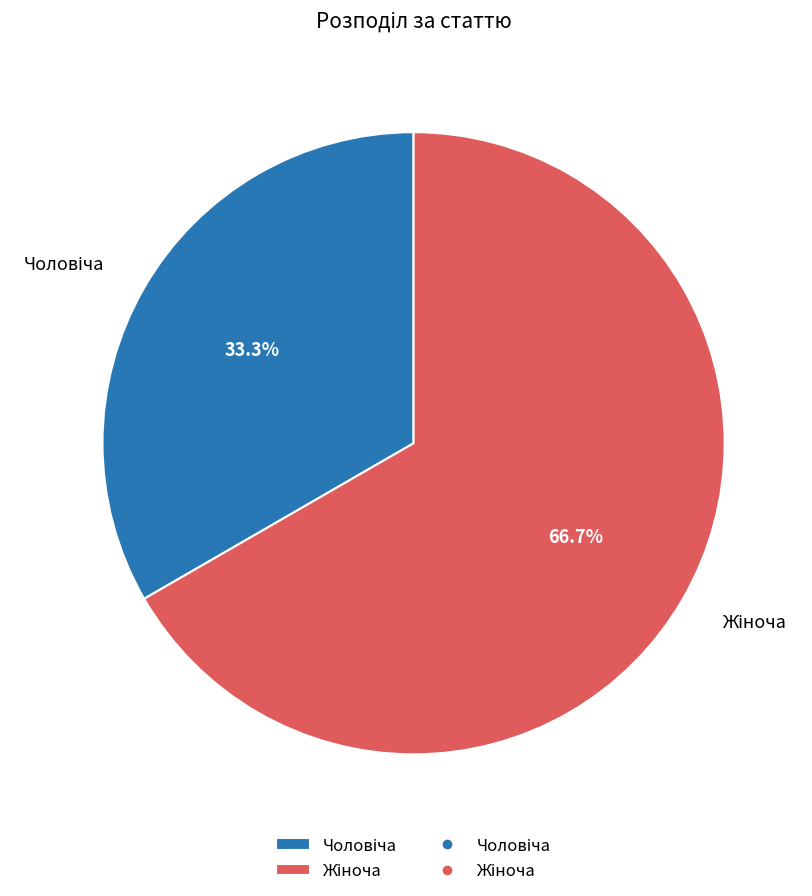

Does any single category account for the majority?

Yes